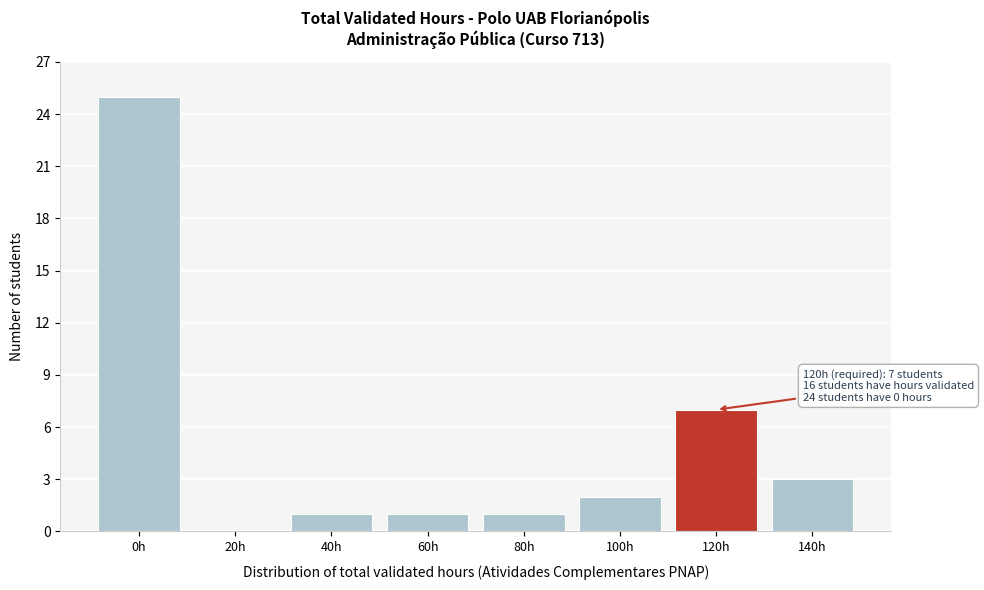

Reading left to right, list all the values displayed in this chart.

0h=25	20h=0	40h=1	60h=1	80h=1	100h=2	120h=7	140h=3